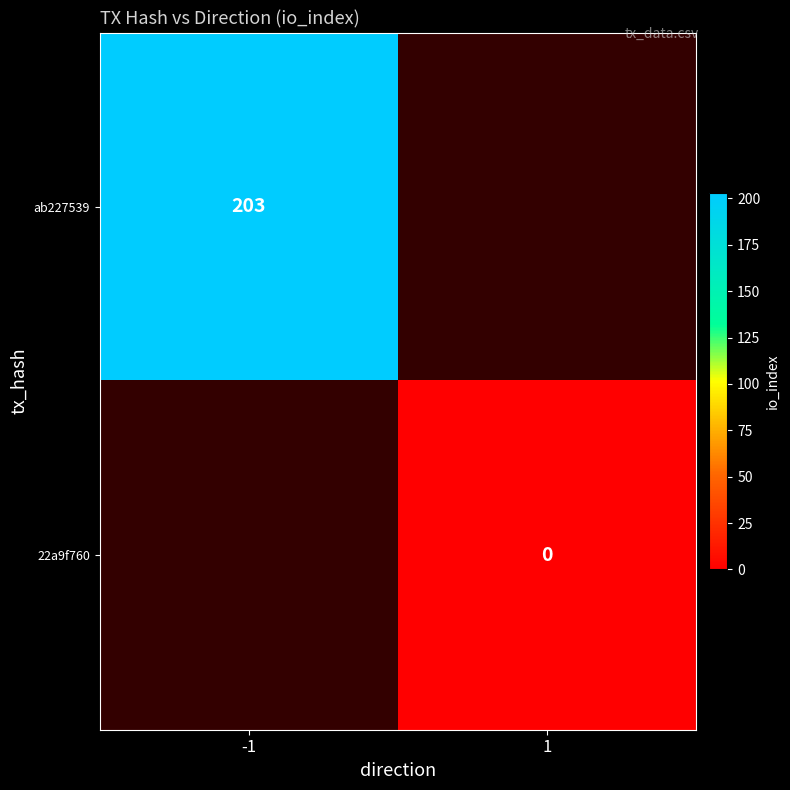

The value of ab227539 at -1 is 203. True or false?

True